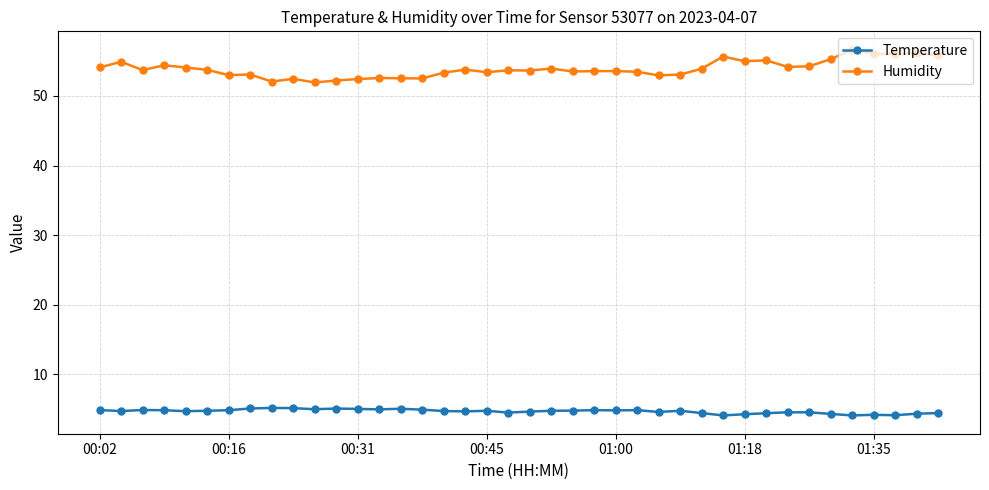

True or false: Humidity and Temperature cross at least once.

False